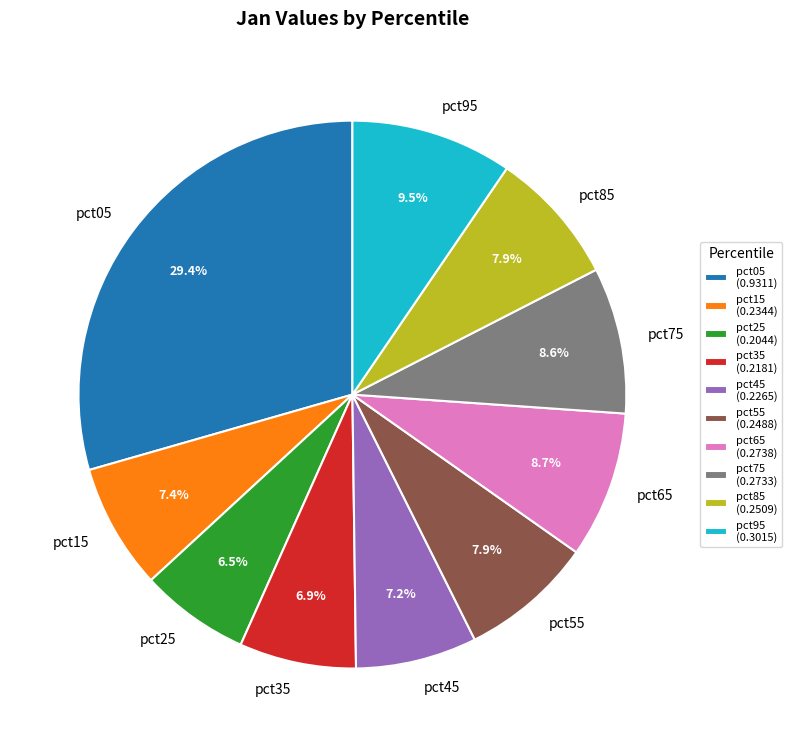

True or false: pct85 accounts for 1% of the total.

False